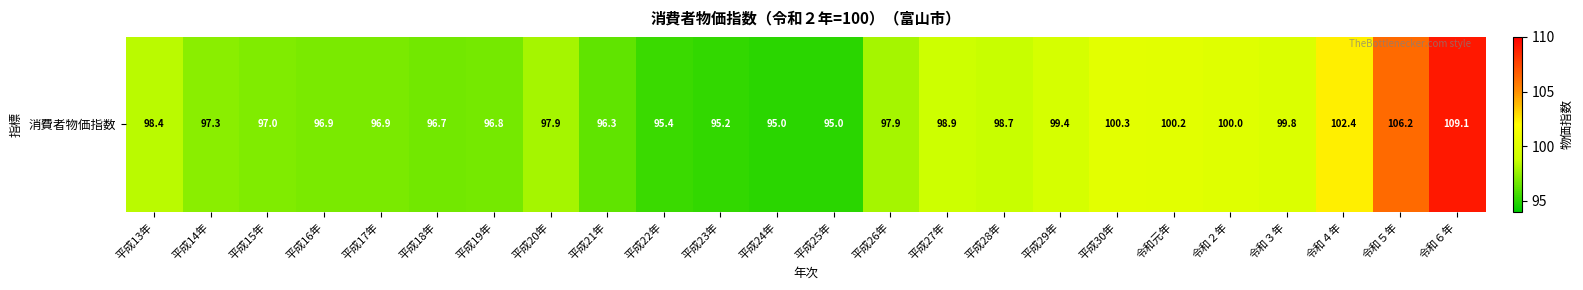

Approximately how many times larger is the value at 平成24年 compared to 平成25年?

1.0